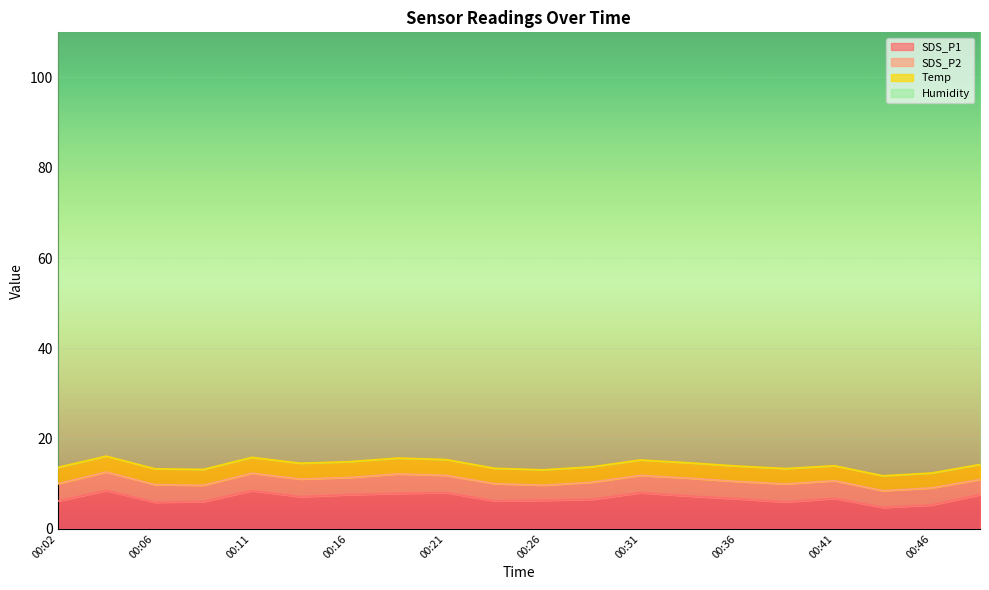

Is the value of Humidity at 00:38 greater than the value of SDS_P1 at 00:48?

Yes